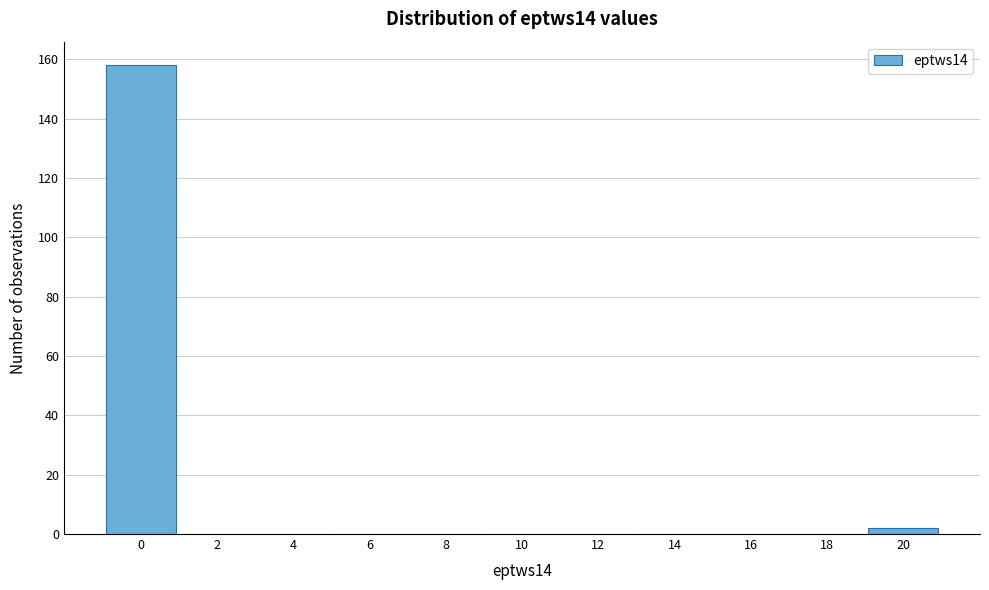

Reading right to left, transcribe all the data shown in this chart.

20=2	18=0	16=0	14=0	12=0	10=0	8=0	6=0	4=0	2=0	0=158